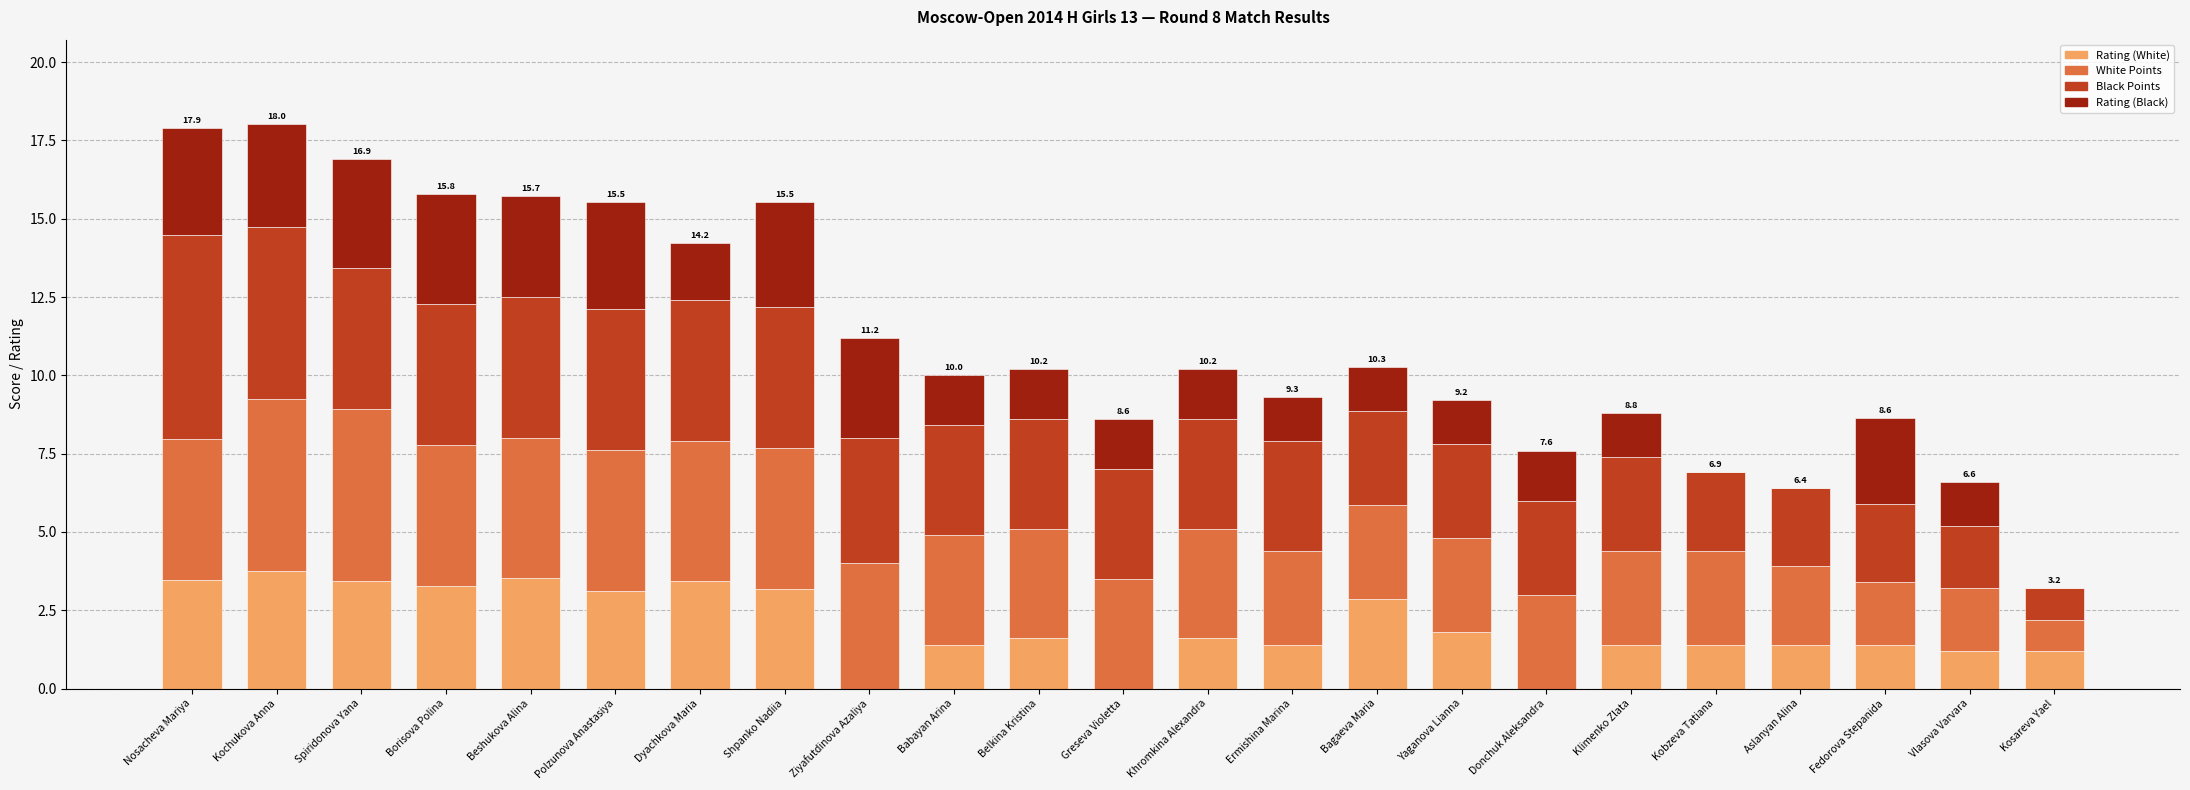

What is the highest value of the Rating (White) series?

3.7